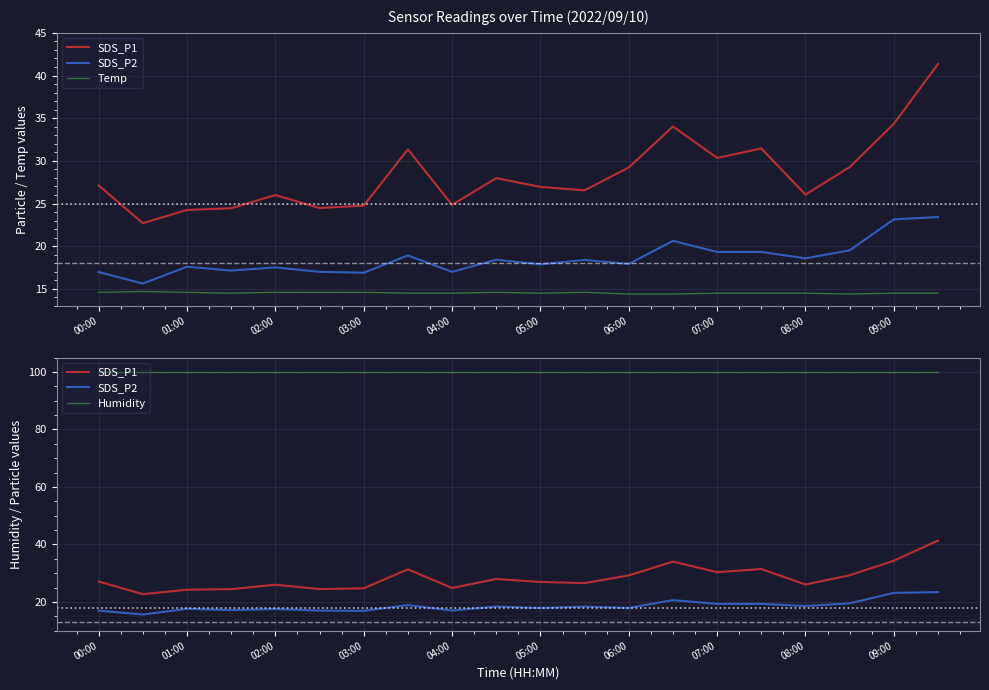

List the series in order of their peak value, highest first.

Humidity, SDS_P1, SDS_P2, Temp